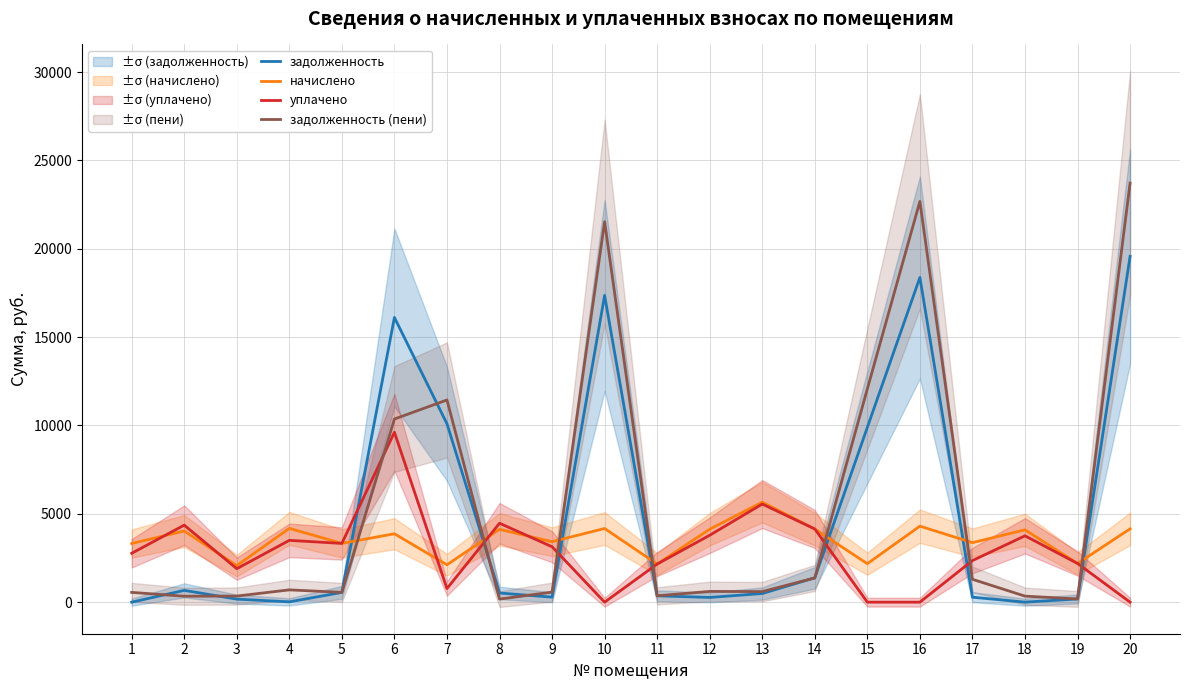

Count the number of data series in this chart.

4